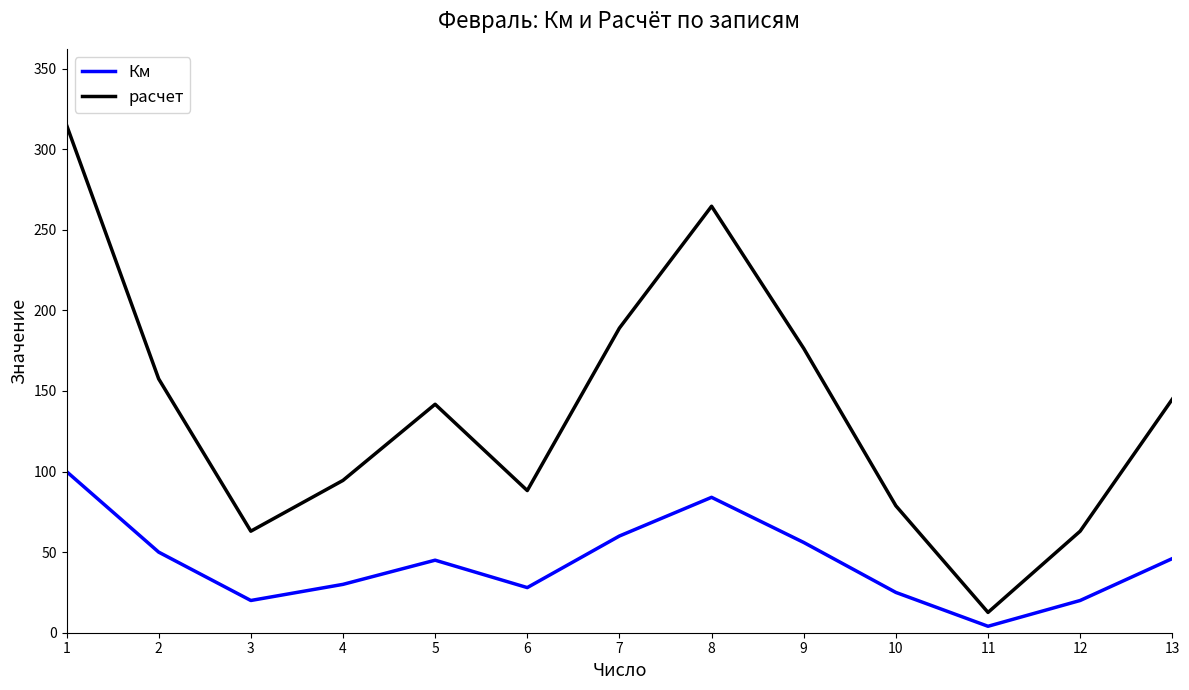

Count the number of data series in this chart.

2